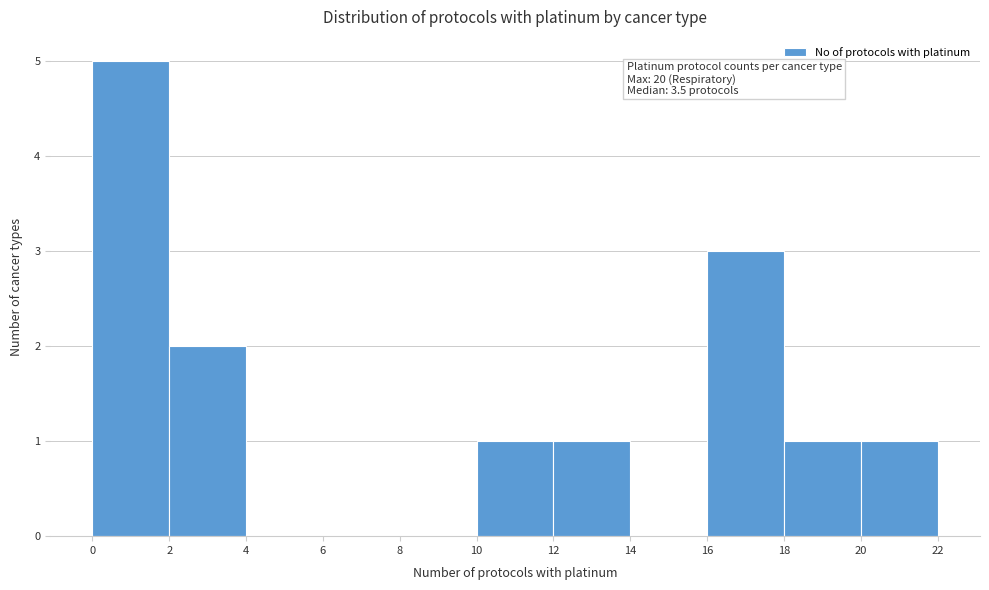

Over which range of the x-axis is the bar tallest?

0 to 2